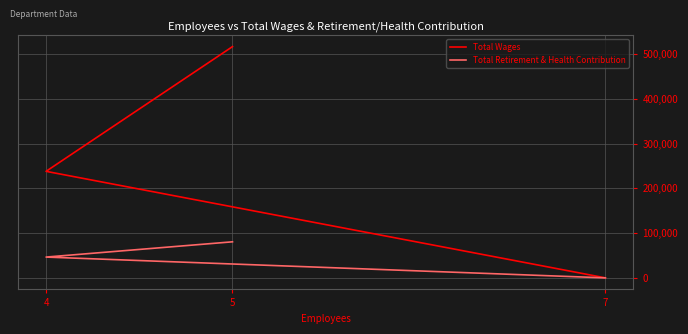

What is the difference between the highest and lowest values at 5?

436114